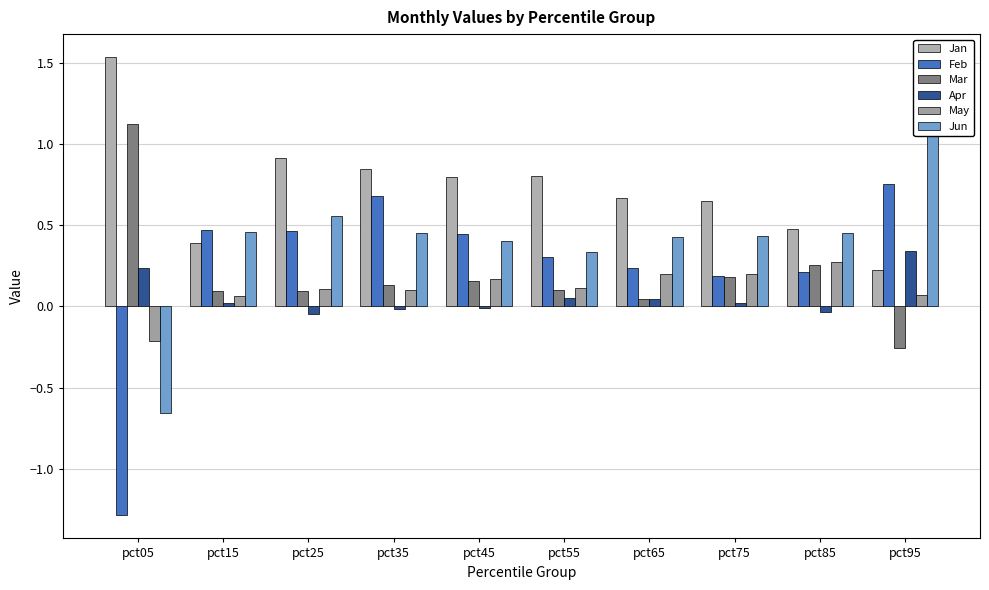

Is the value of Jan at pct95 greater than the value of Feb at pct35?

No